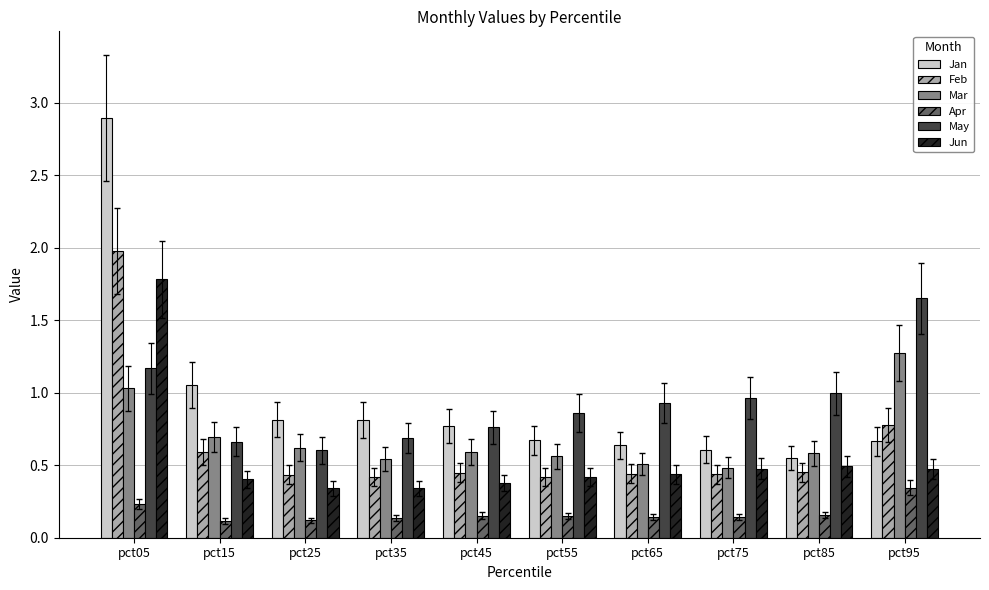

Where is May nearest to the value 1?

pct85